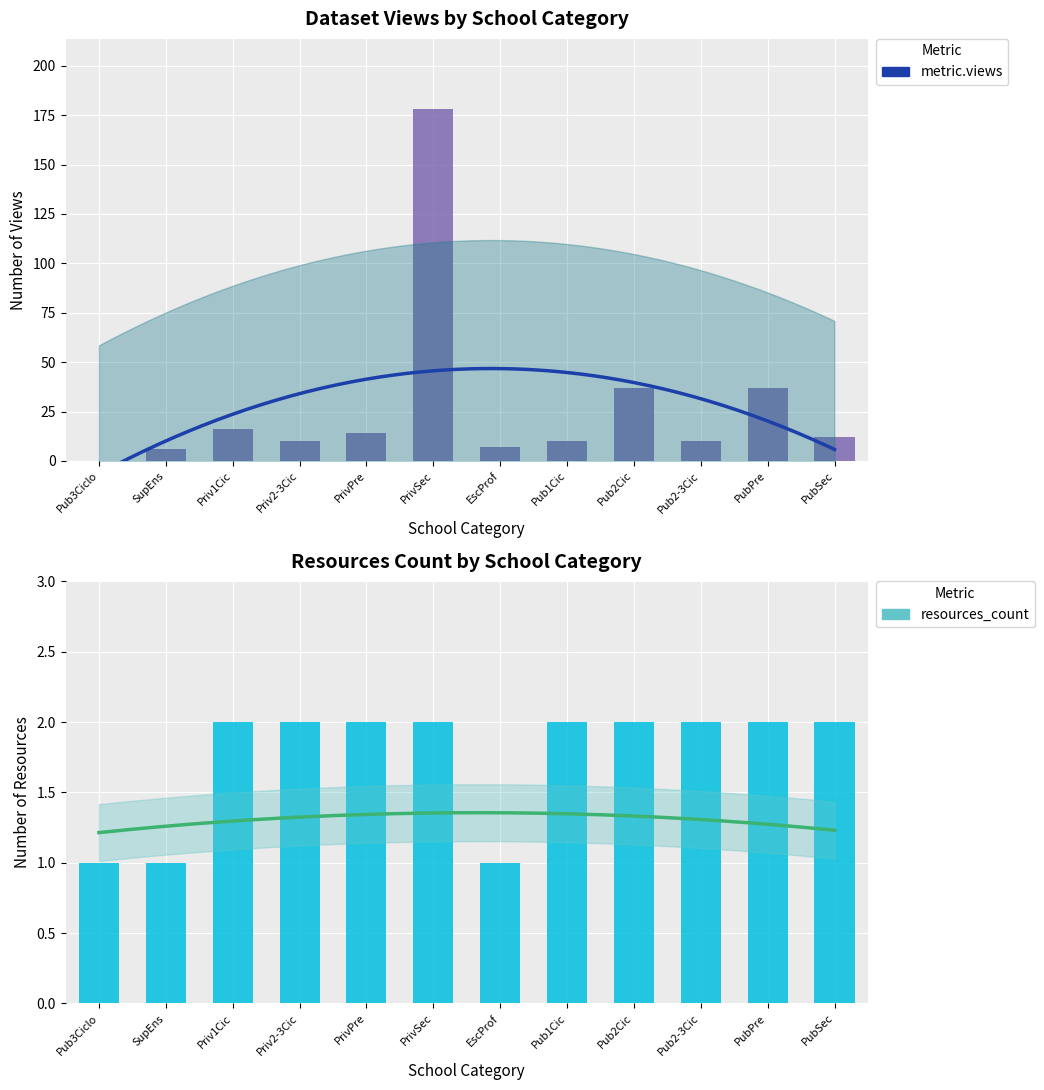

The metric.views series shows 7 at EscProf. True or false?

True